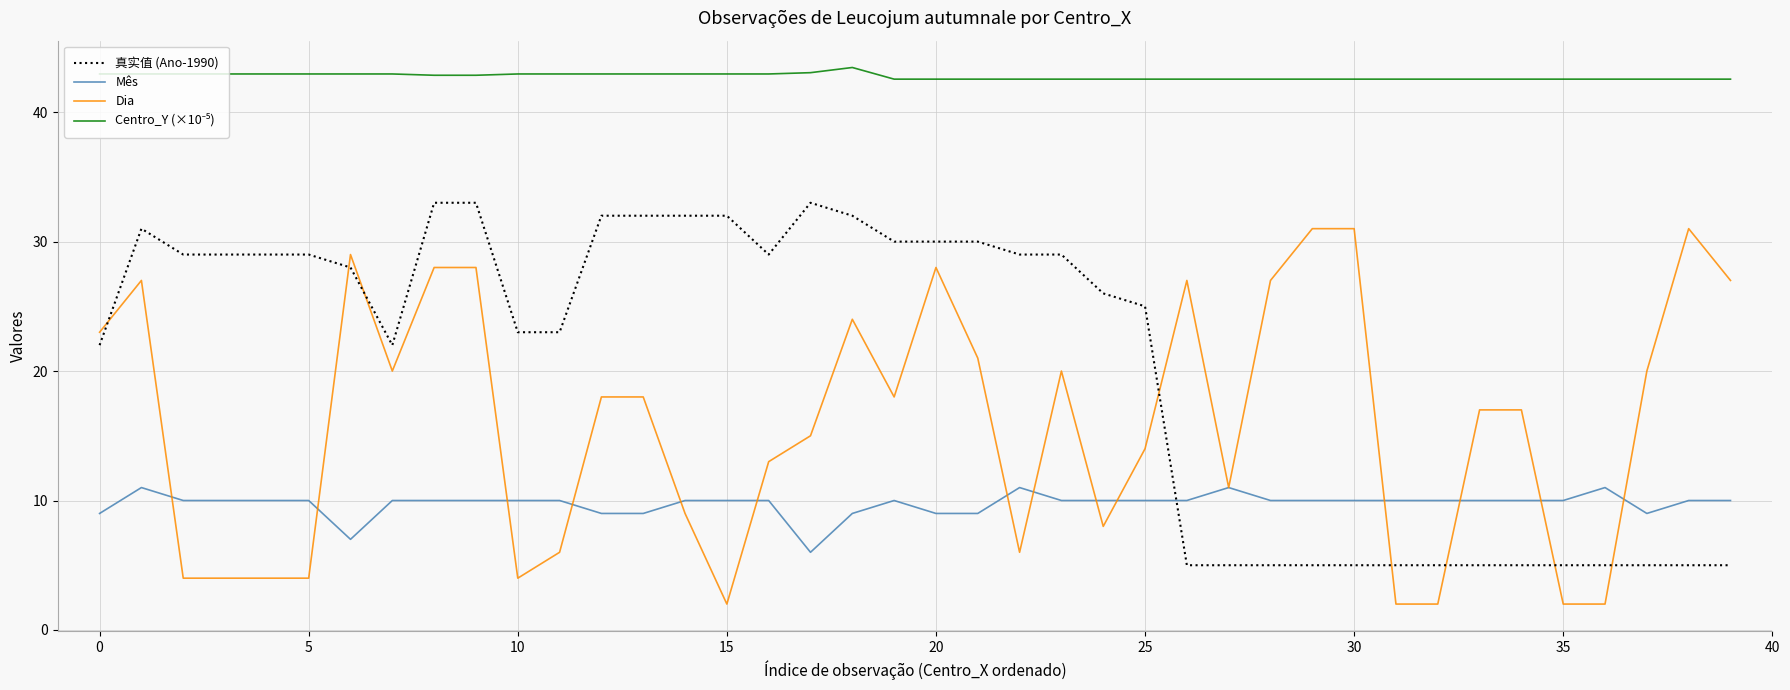

How many times do 真实值 (Ano-1990) and Mês cross each other?

1